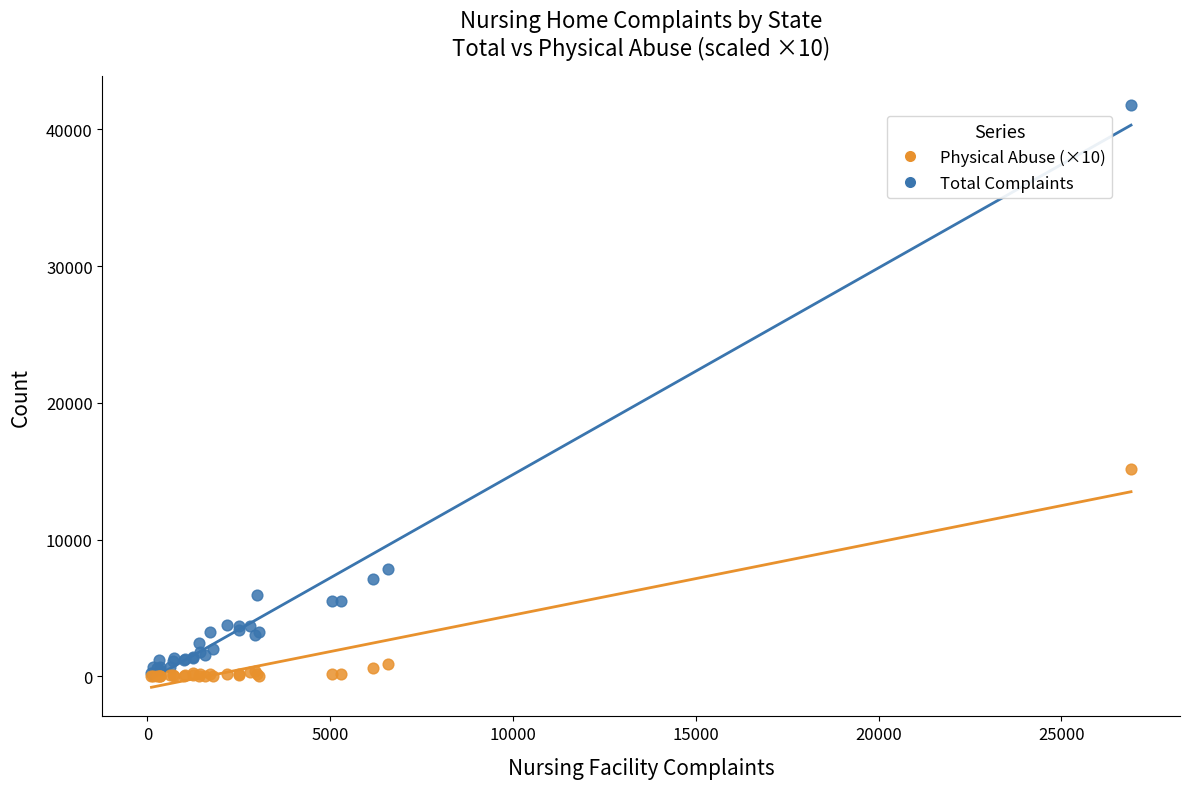

Across all series, what Y value is closest to 20894?

15140